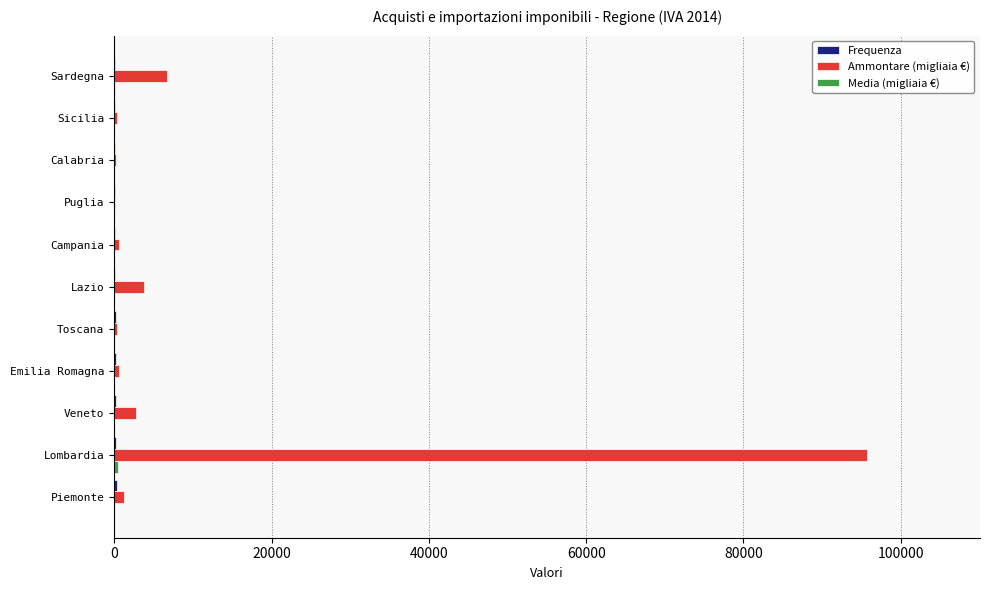

Which series changed the most between Lombardia and Calabria?

Ammontare (migliaia €)